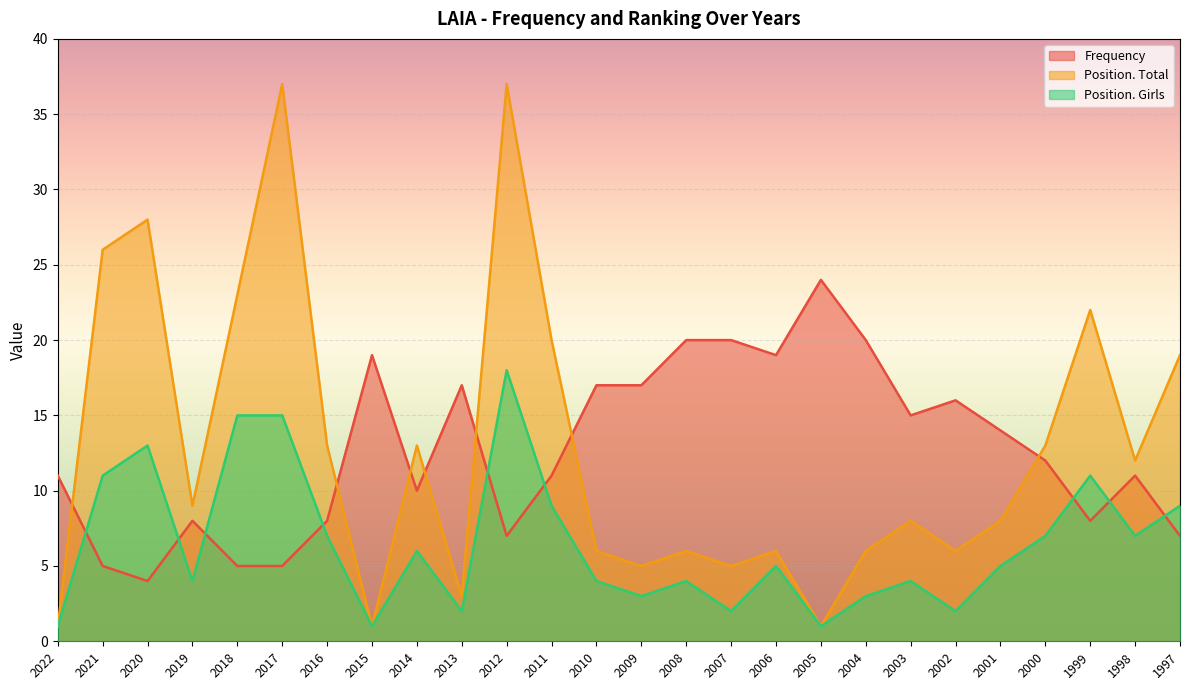

Which series ends up on top after the final intersection of Frequency and Position. Total?

Position. Total